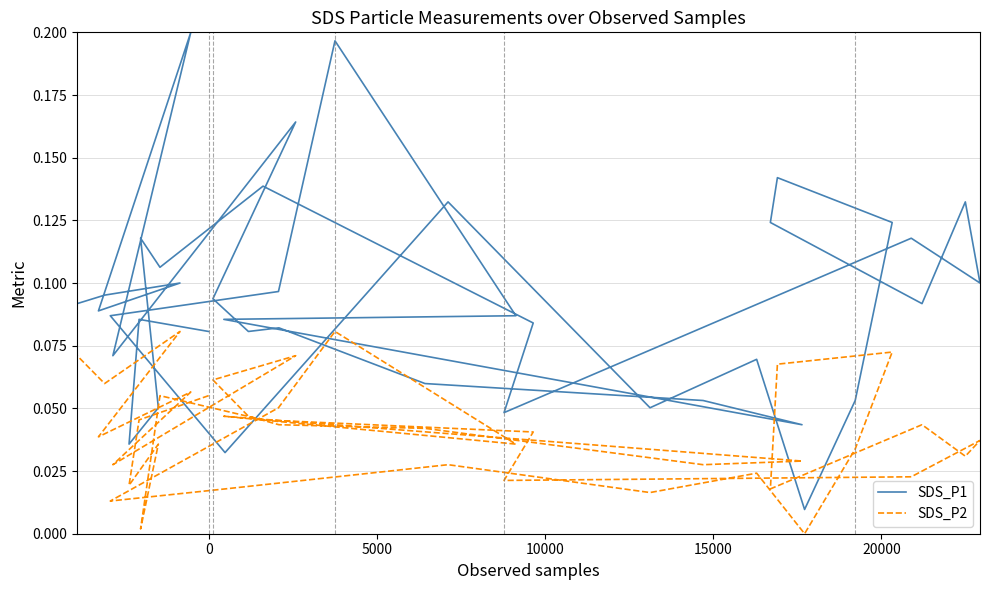

True or false: SDS_P2 and SDS_P1 cross at least once.

False